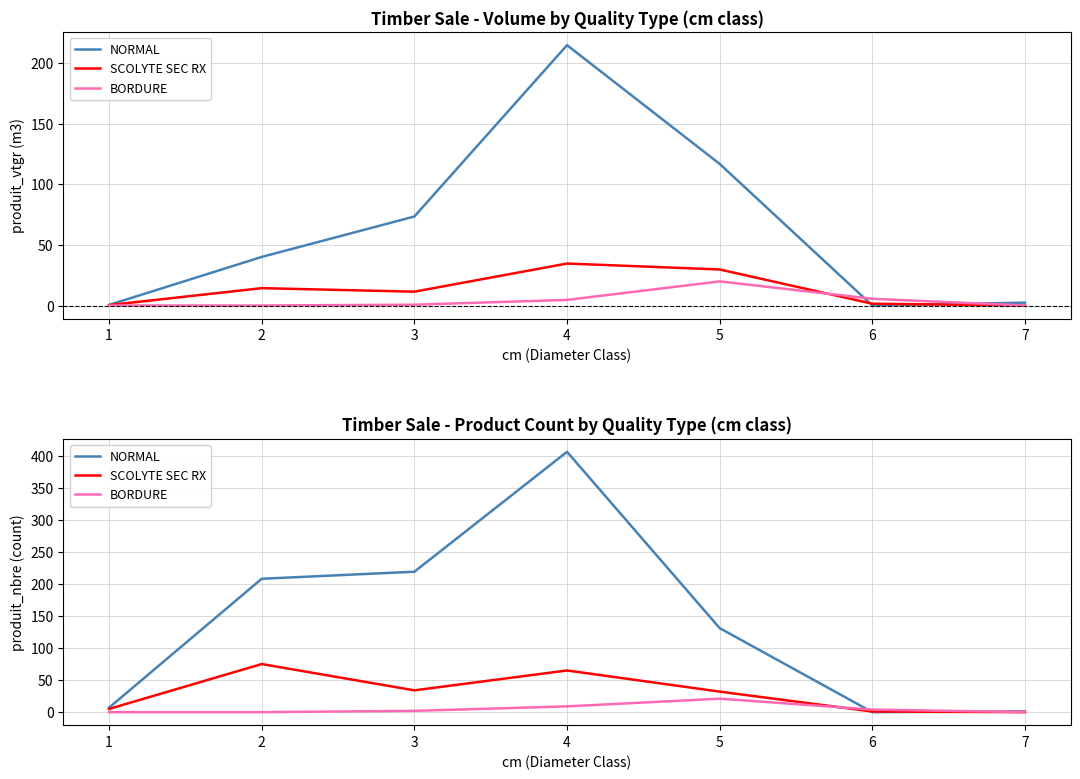

Reading left to right, transcribe all the data shown in this chart.

NORMAL: 7	208	219	406	131	0	1
SCOLYTE SEC RX: 5	75	34	65	32	1	0
BORDURE: 0	0	2	9	21	4	0